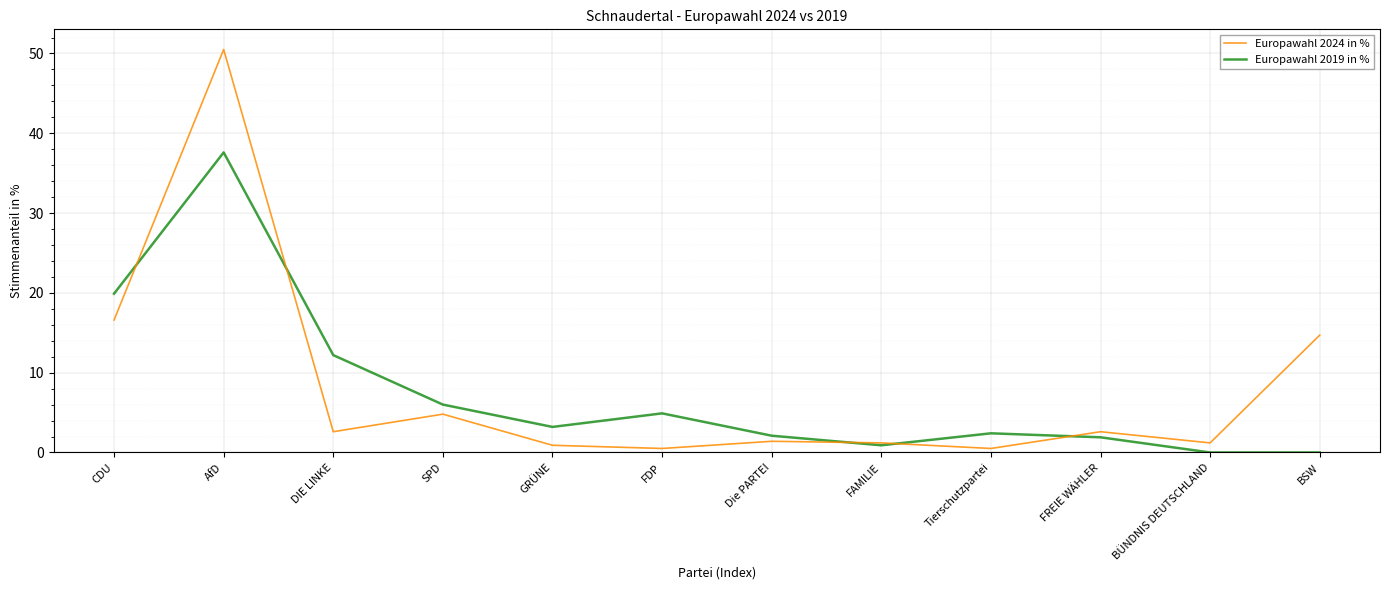

Between AfD and FREIE WÄHLER, which series saw the biggest shift?

Europawahl 2024 in %